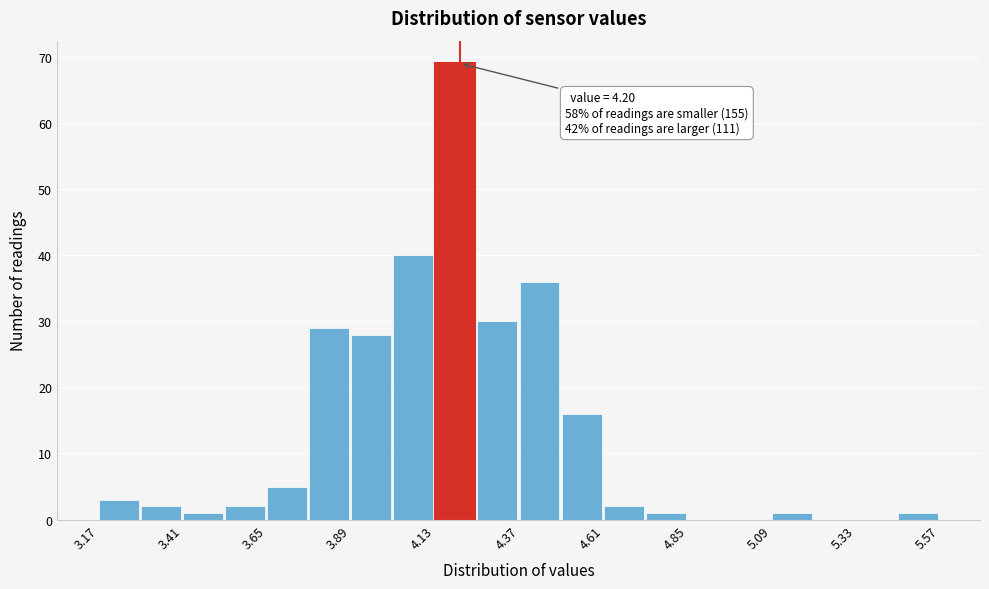

Around what value on the x-axis is the tallest bar? Give the approximate position of its centre, as read against the axis.

4.20